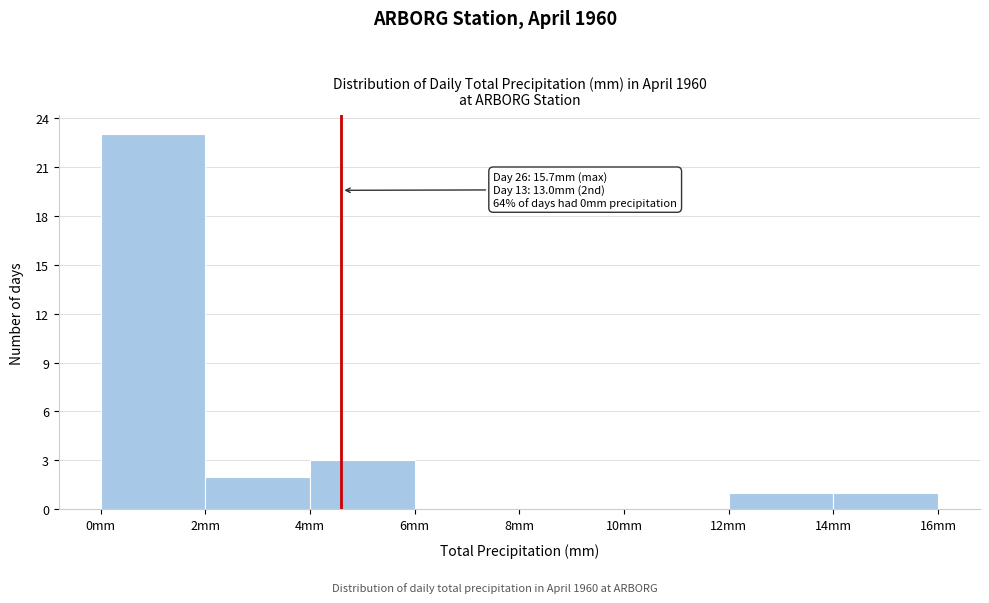

Over which range of the x-axis is the bar tallest?

0 to 2